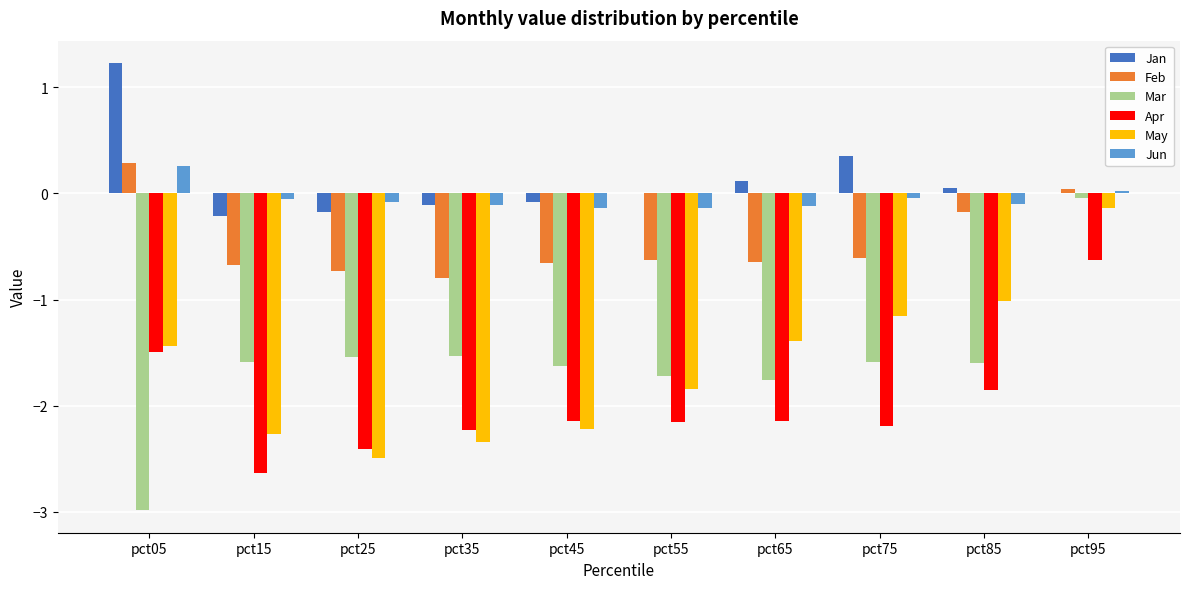

What is the sum of all Jun values?

-0.5